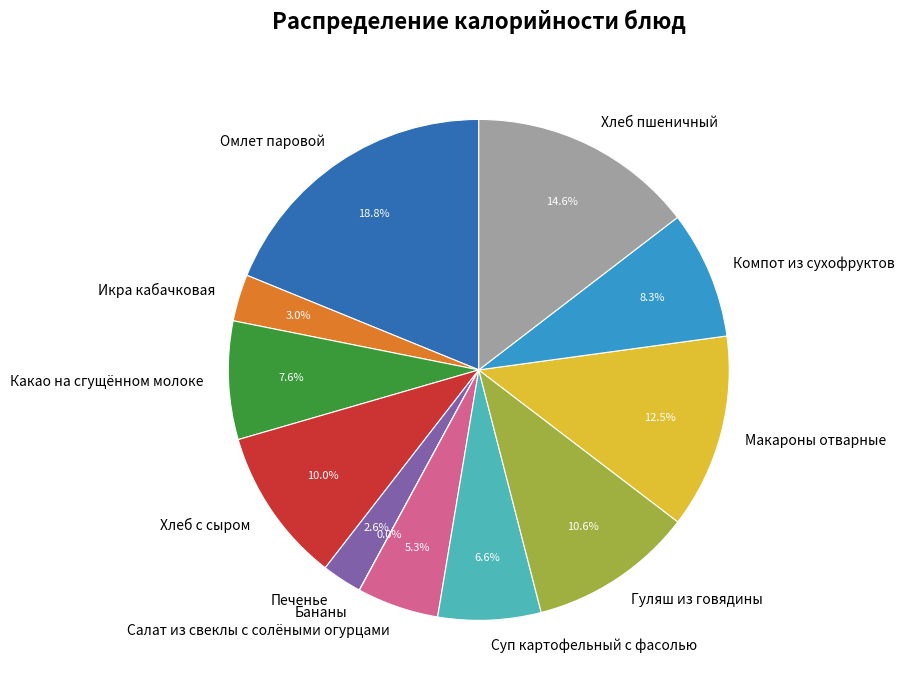

The Компот из сухофруктов slice represents 8% of the pie. True or false?

True